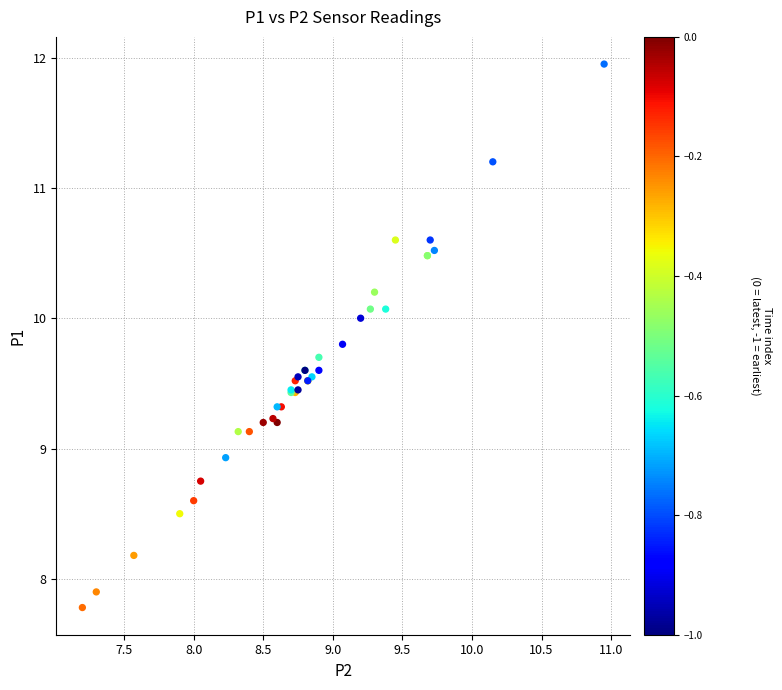

What Y value in the scatter plot is closest to 9?

8.9